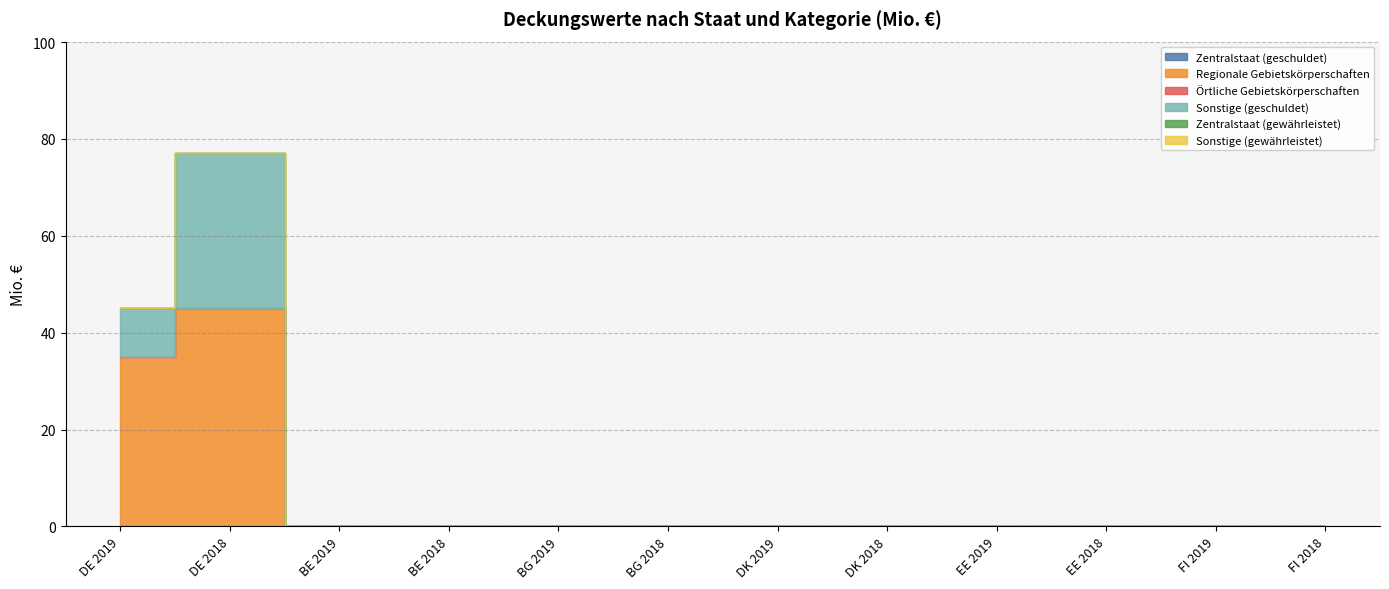

True or false: Regionale Gebietskörperschaften and Sonstige (geschuldet) intersect in this chart.

False